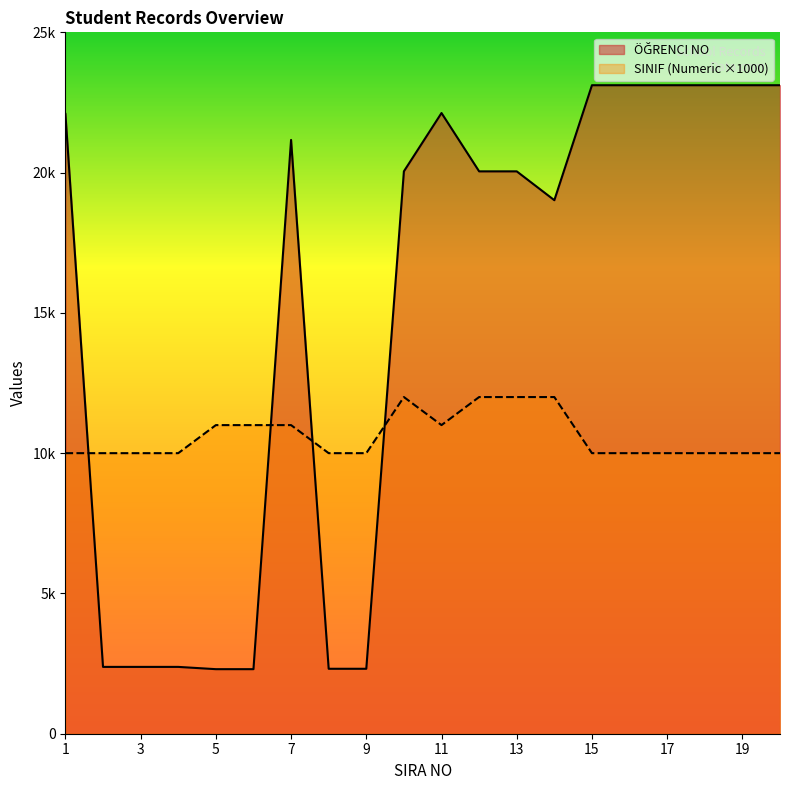

Which series ends up on top after the final intersection of SINIF (Numeric) and ÖĞRENCI NO?

ÖĞRENCI NO